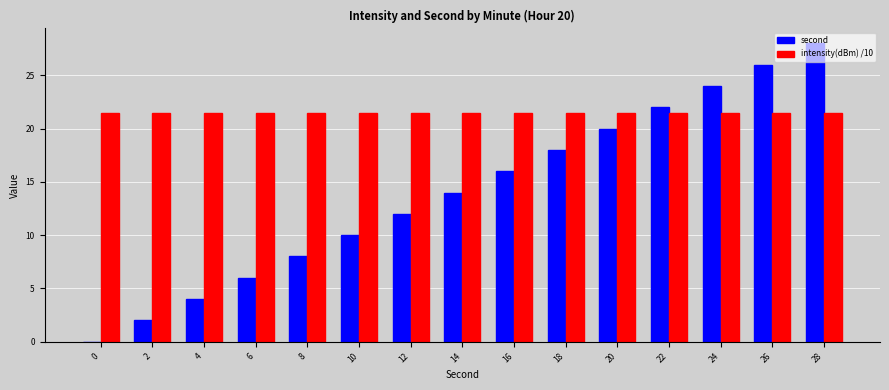

Is the value of intensity(dBm) /10 at 22 greater than the value of second at 6?

Yes